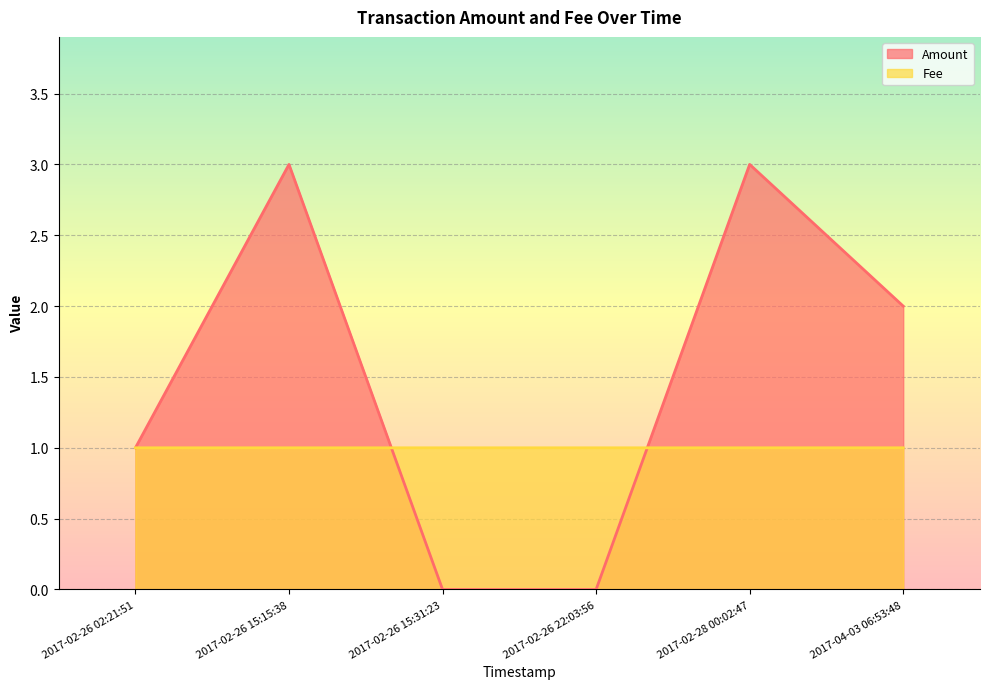

What is the sum of the Fee values at 2017-02-26 22:03:56 and 2017-02-26 02:21:51?

2.0